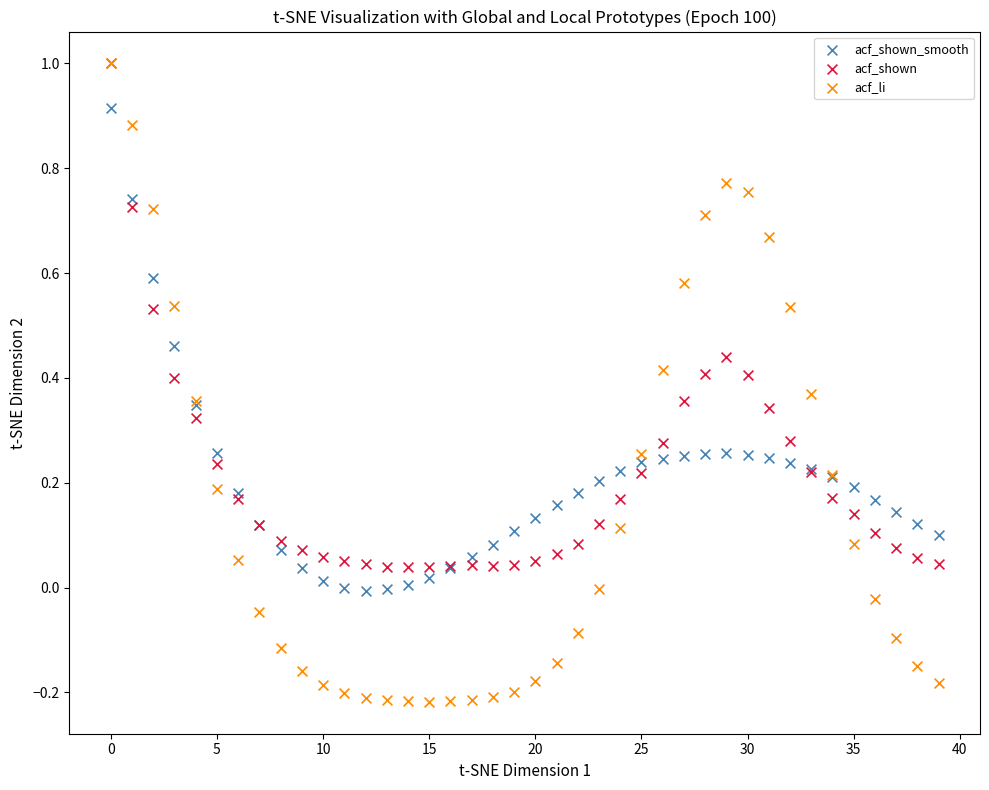

What are all the series names shown in the legend?

acf_shown_smooth, acf_shown, acf_li